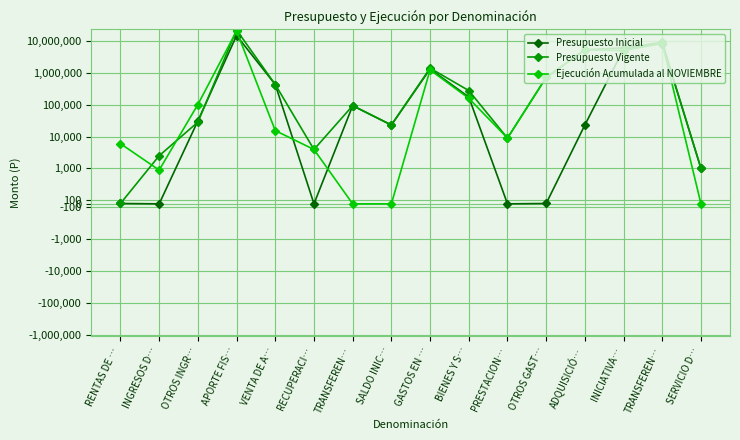

The value of Presupuesto Inicial at GASTOS EN … is 1313815. True or false?

True